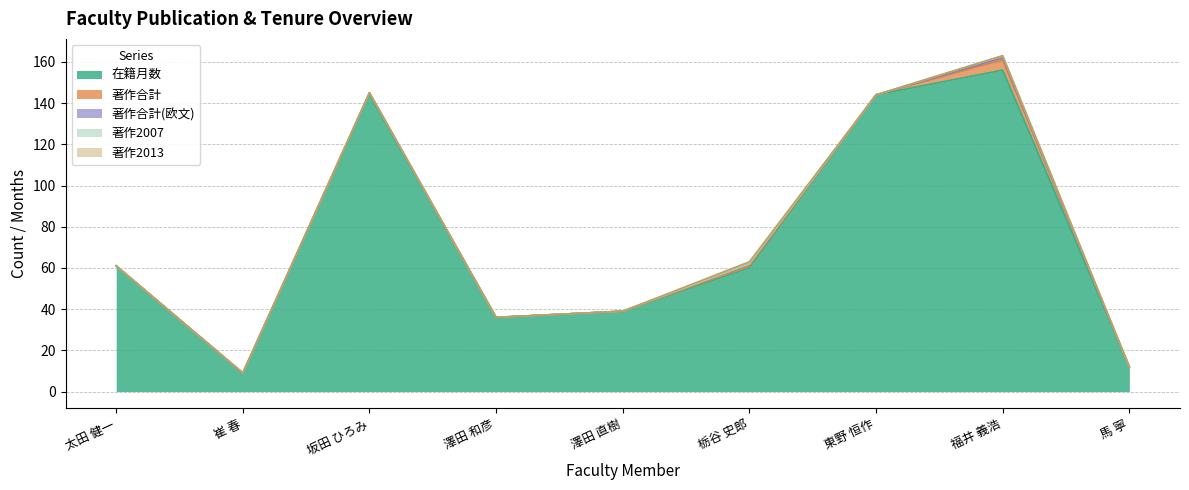

Reading left to right, transcribe all the data shown in this chart.

在籍月数: 61	9	144	36	39	60	144	156	12
著作合計: 0	0	1	0	0	1	0	5	0
著作合計(欧文): 0	0	0	0	0	1	0	1	0
著作2007: 0	0	0	0	0	0	0	1	0
著作2013: 0	0	0	0	0	1	0	0	0